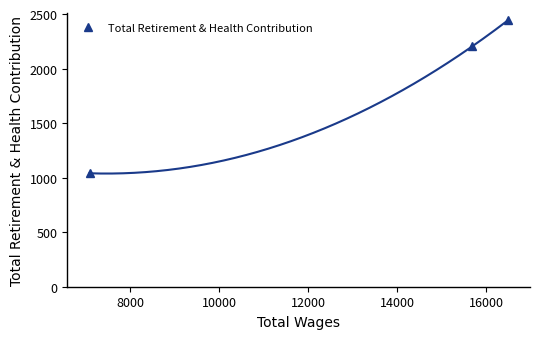

What is the highest value of the Total Retirement & Health Contribution series?

2441